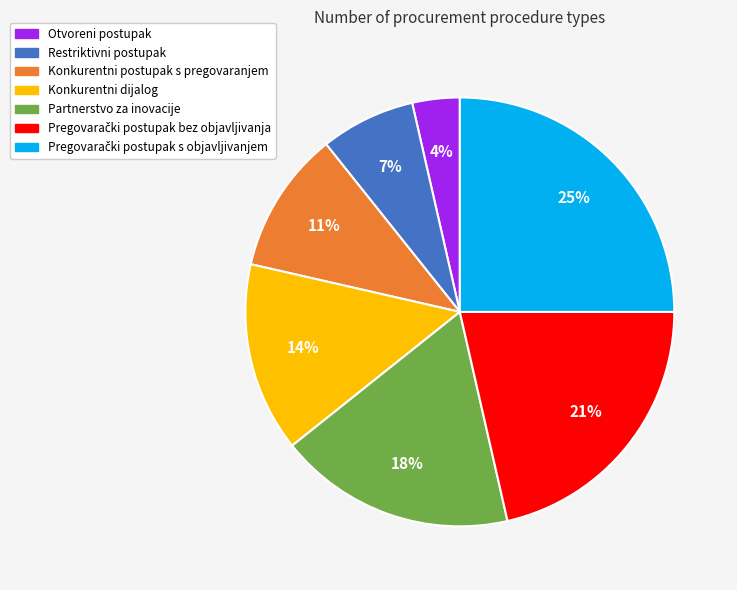

To the nearest percent, what is the average slice percentage?

14%